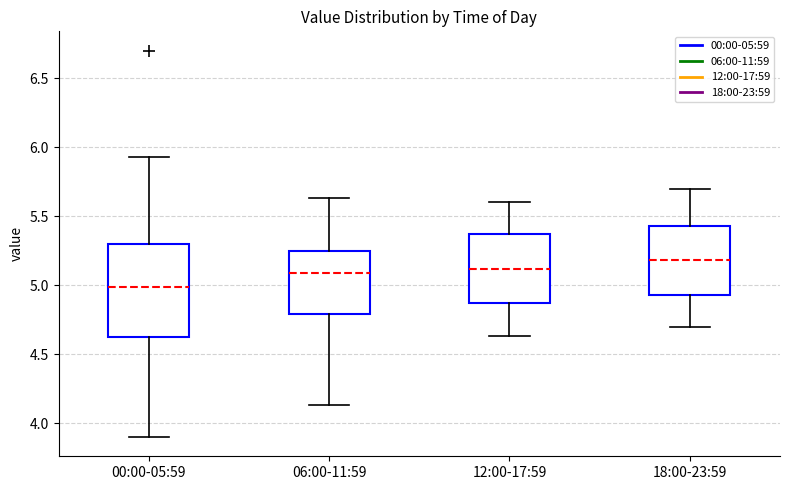

Where does the median line of the box for 12:00-17:59 sit on the y-axis? The values are not printed on the chart, so give them approximately, as read against the axis.

5.10